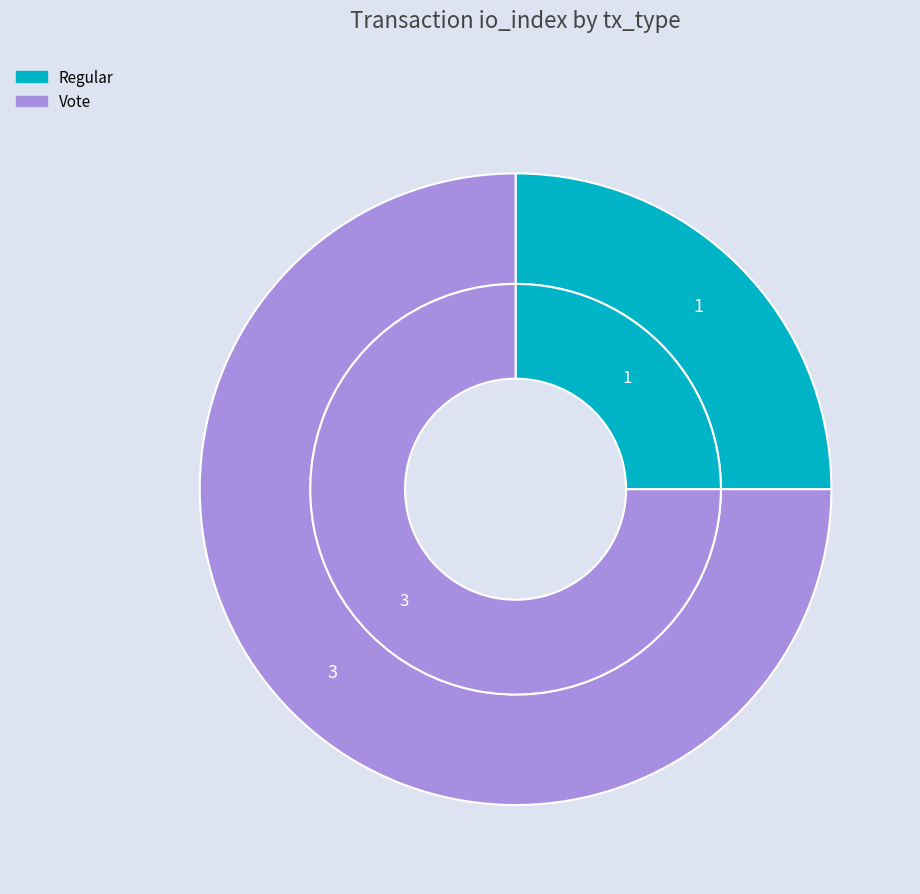

Is it true that Vote is 84% of the pie?

False